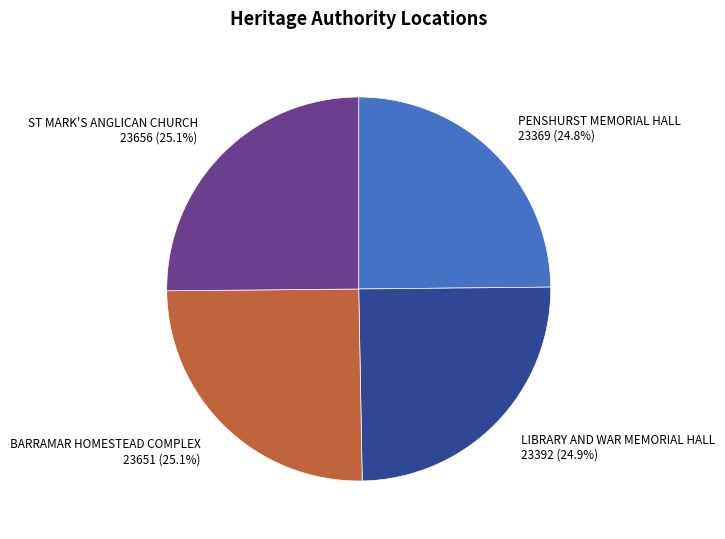

What portion of the pie excludes BARRAMAR HOMESTEAD COMPLEX 23651 (25.1%)?

74.9%